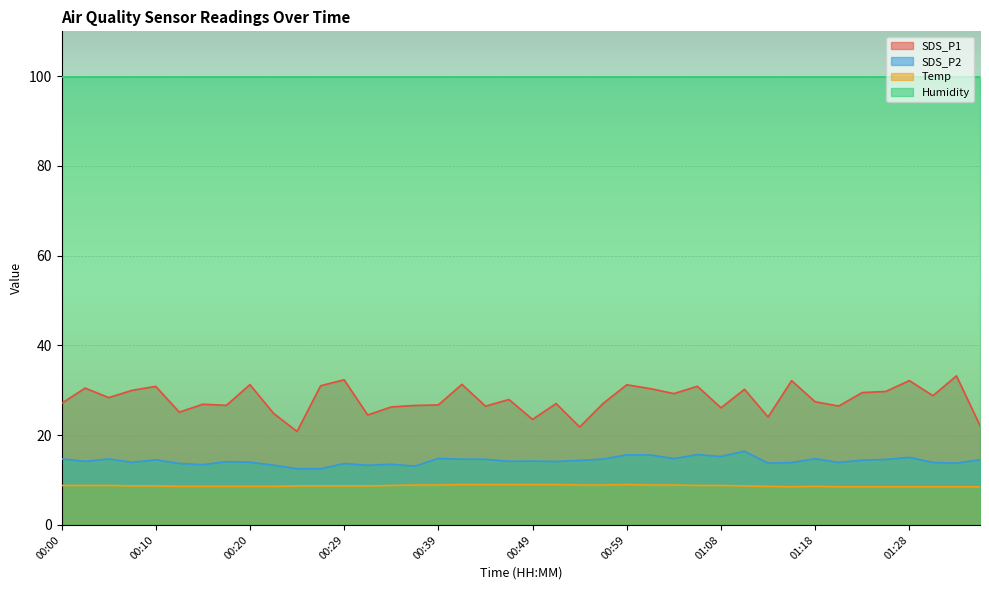

What is the label of the 27th point from the left?

01:03